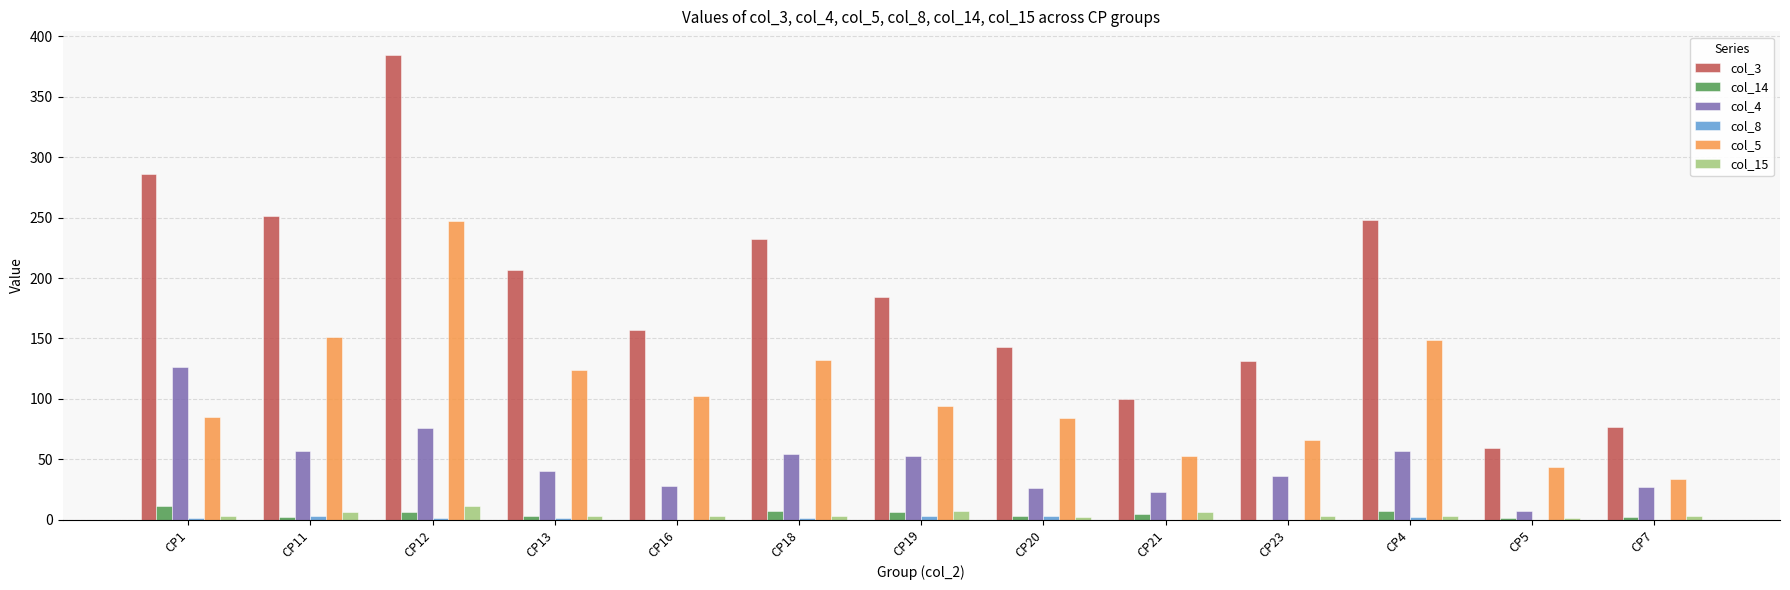

At which category does the chart reach its peak across all series?

CP12